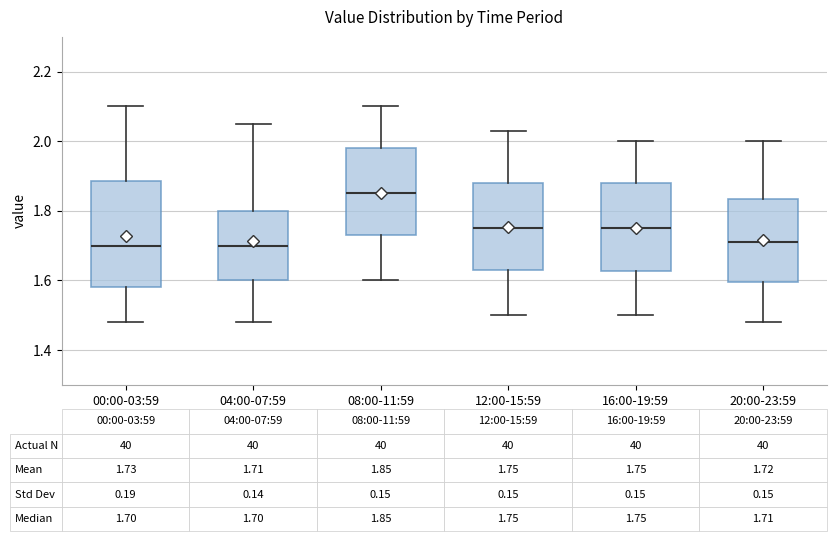

Comparing the boxes themselves (not the whiskers), which one is the tallest?

00:00-03:59